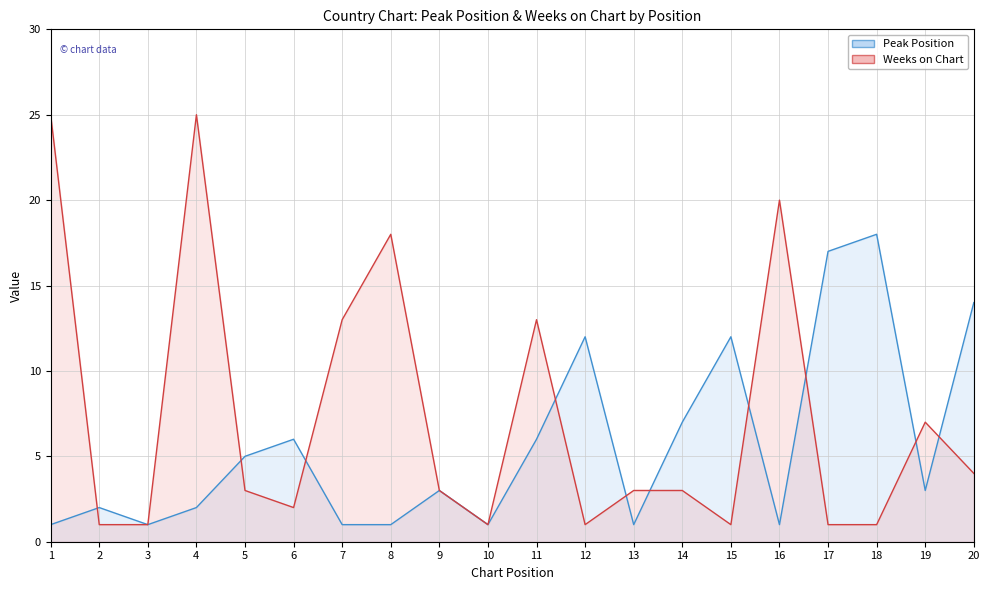

Is the value of Weeks on Chart at 2 greater than the value of Peak Position at 19?

No